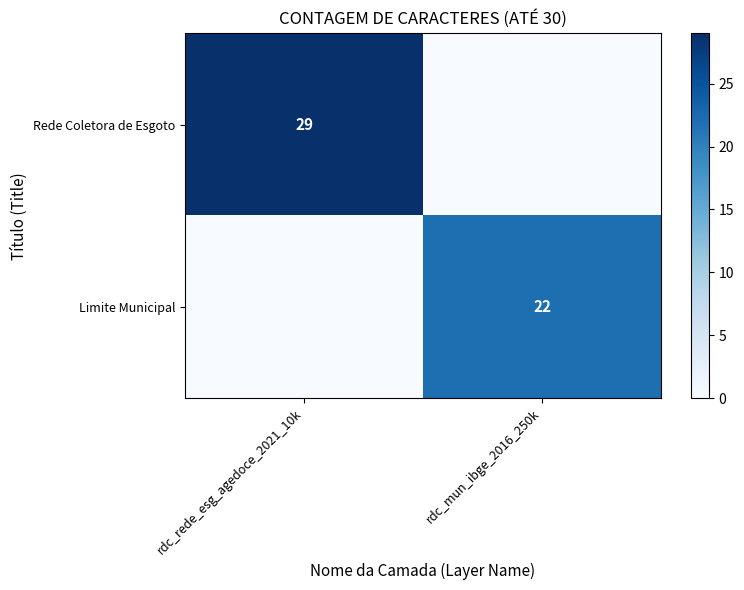

The value of Rede Coletora de Esgoto at rdc_rede_esg_agedoce_2021_10k is 29. True or false?

True